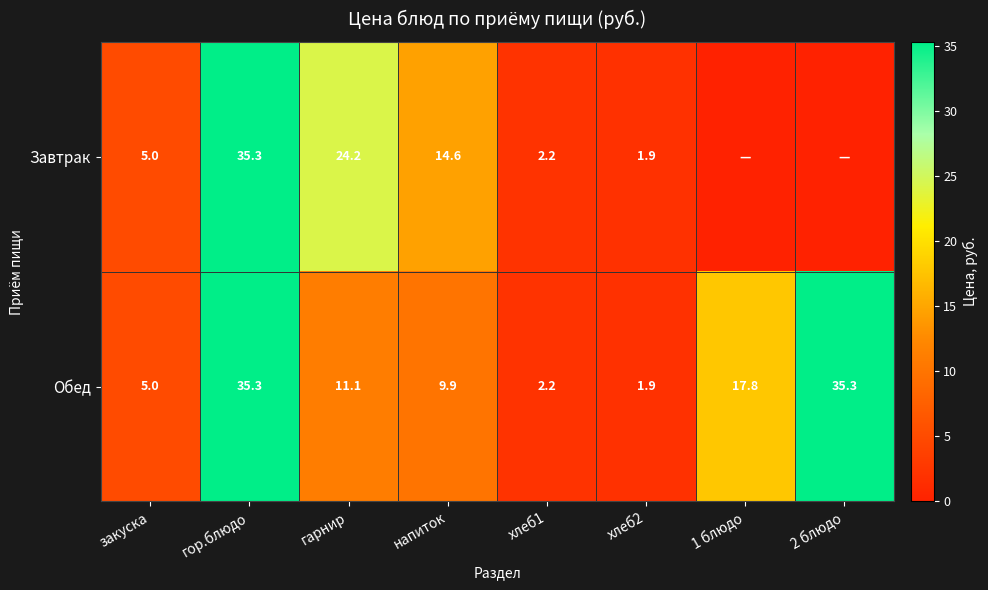

How many values in the Обед series are below 11?

4